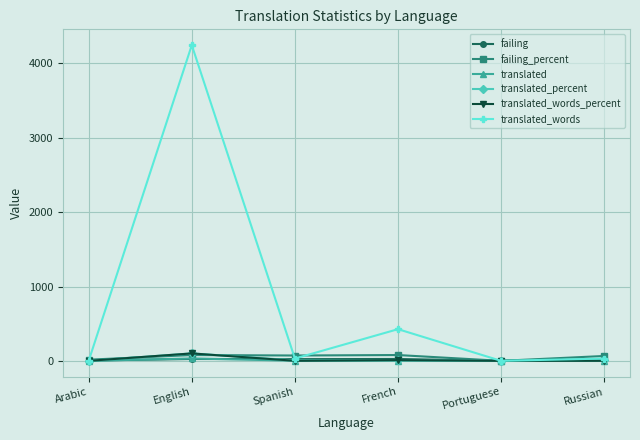

What is the label of the 5th point from the right?

English